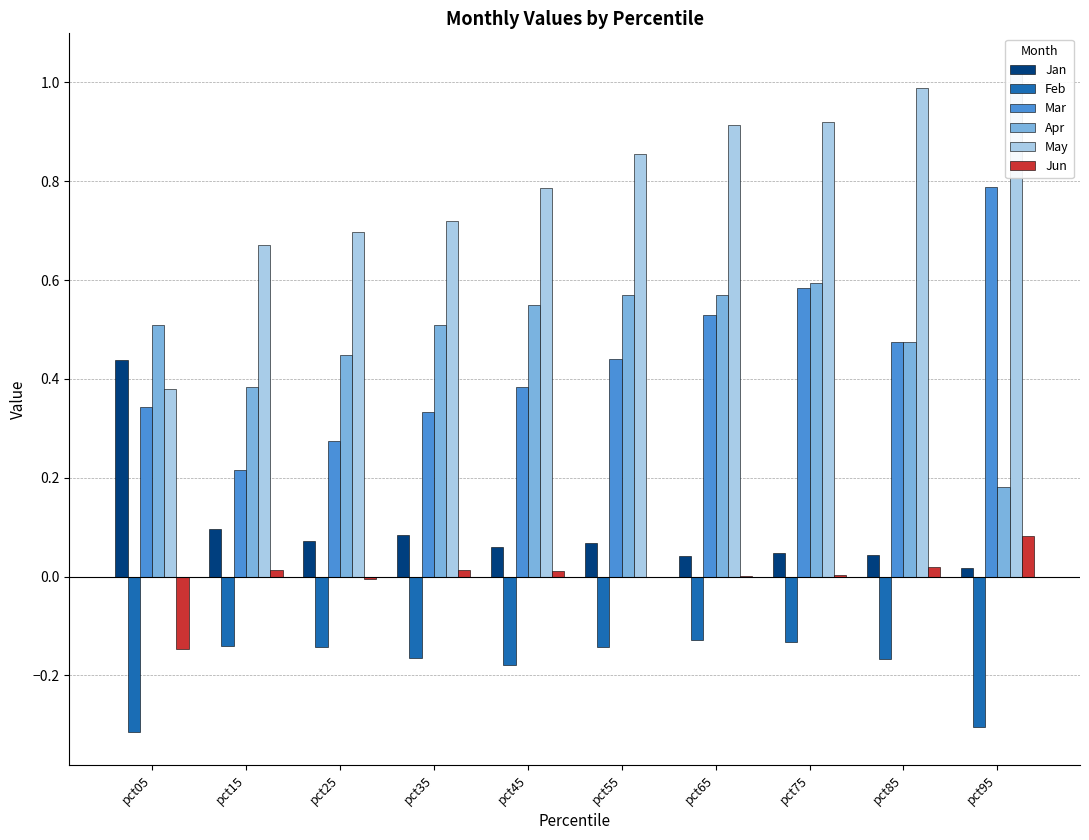

The value of Mar at pct95 is 0.8. True or false?

True